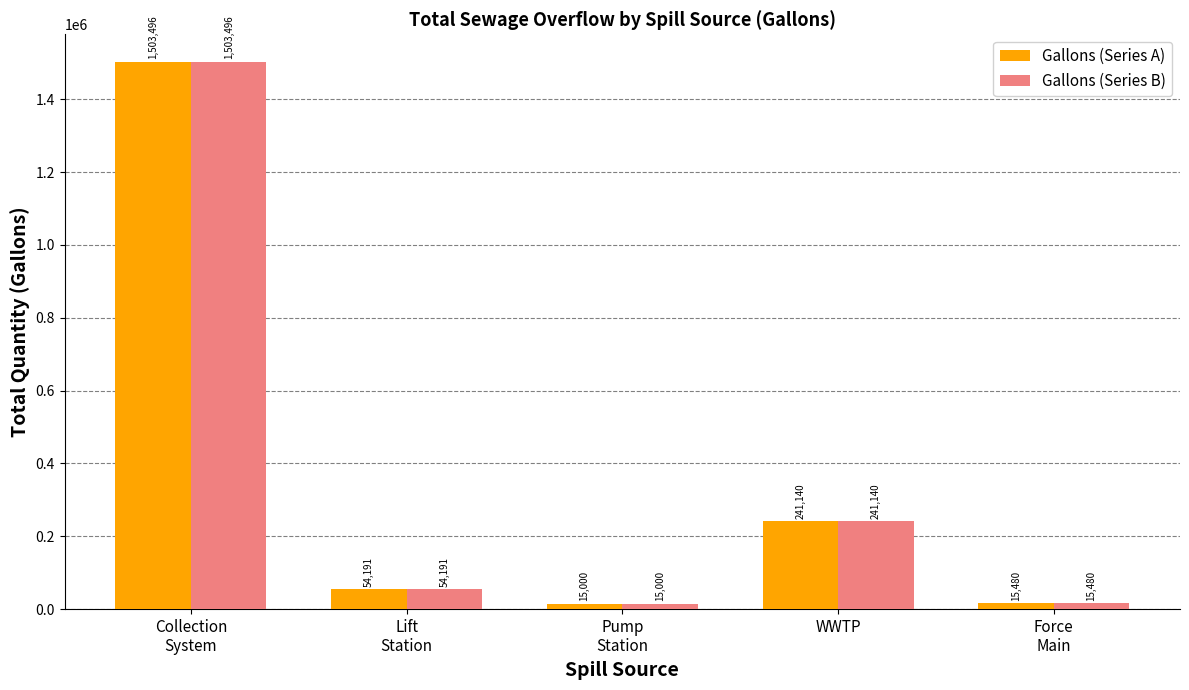

Is the value of Gallons (Series A) at Pump
Station greater than the value of Gallons (Series B) at Force
Main?

No